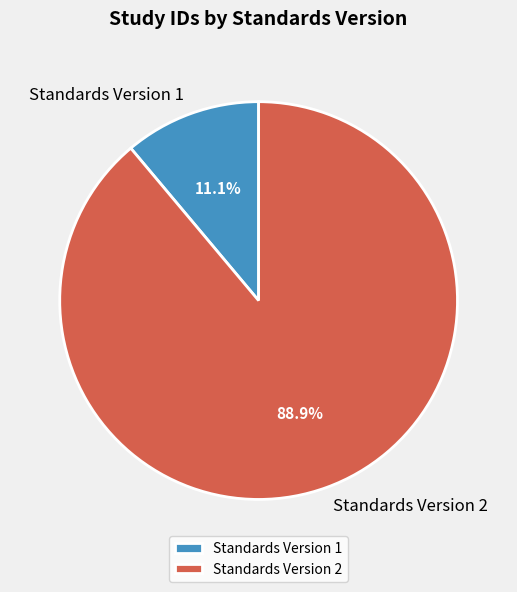

Combined, do Standards Version 1 and Standards Version 2 account for over 50%?

Yes